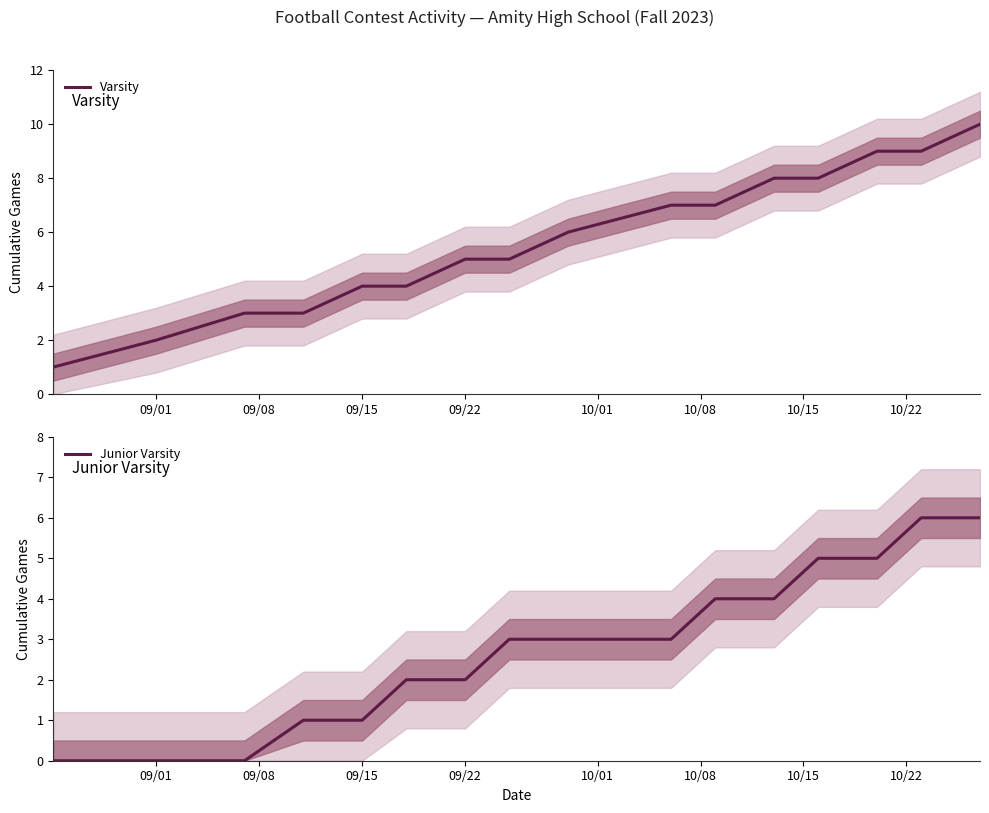

What position from the left is 09/22?

4